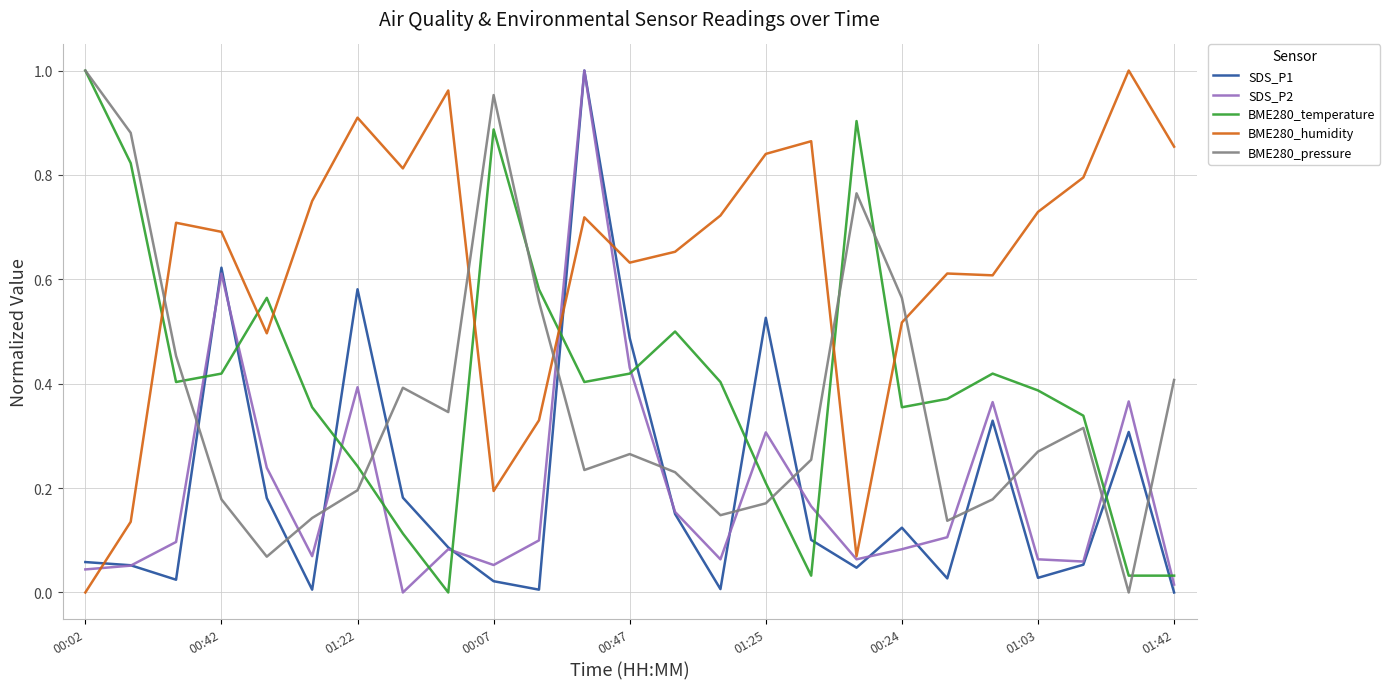

How many positive values does the BME280_temperature series have?

24